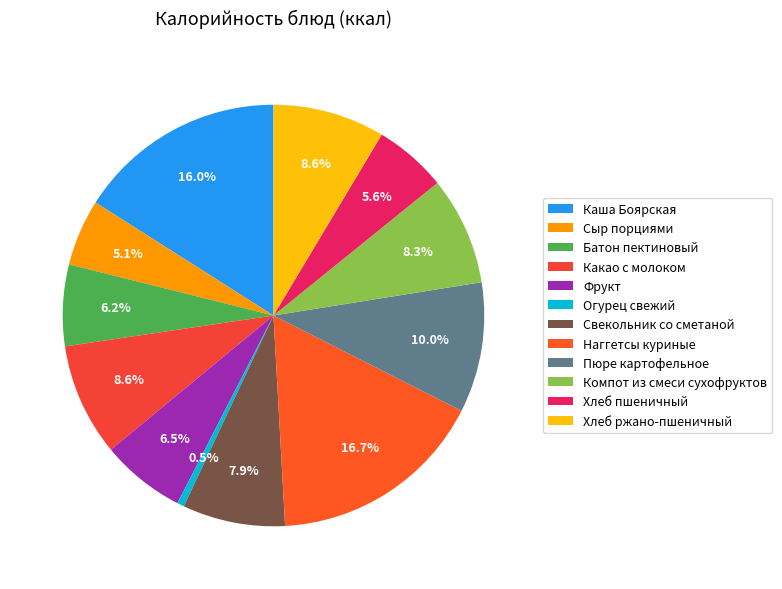

To the nearest percent, what is the difference between the Компот из смеси сухофруктов and Пюре картофельное slice percentages?

2%